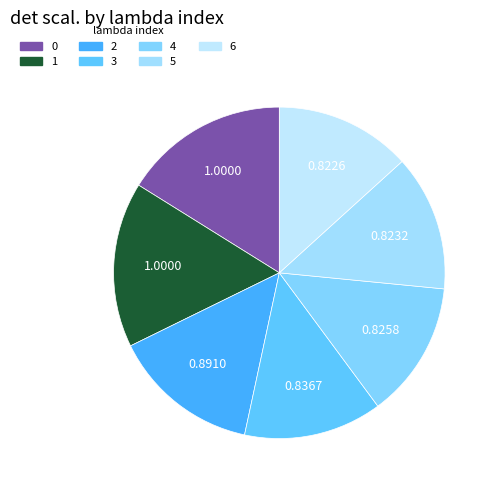

What portion of the pie excludes 4?

86.7%